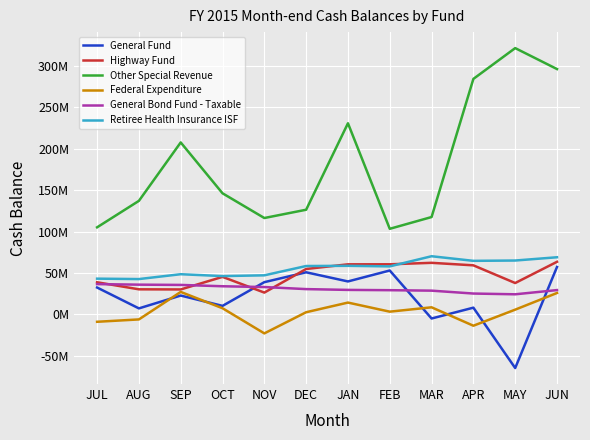

At which category is the sum across all series the highest?

JUN